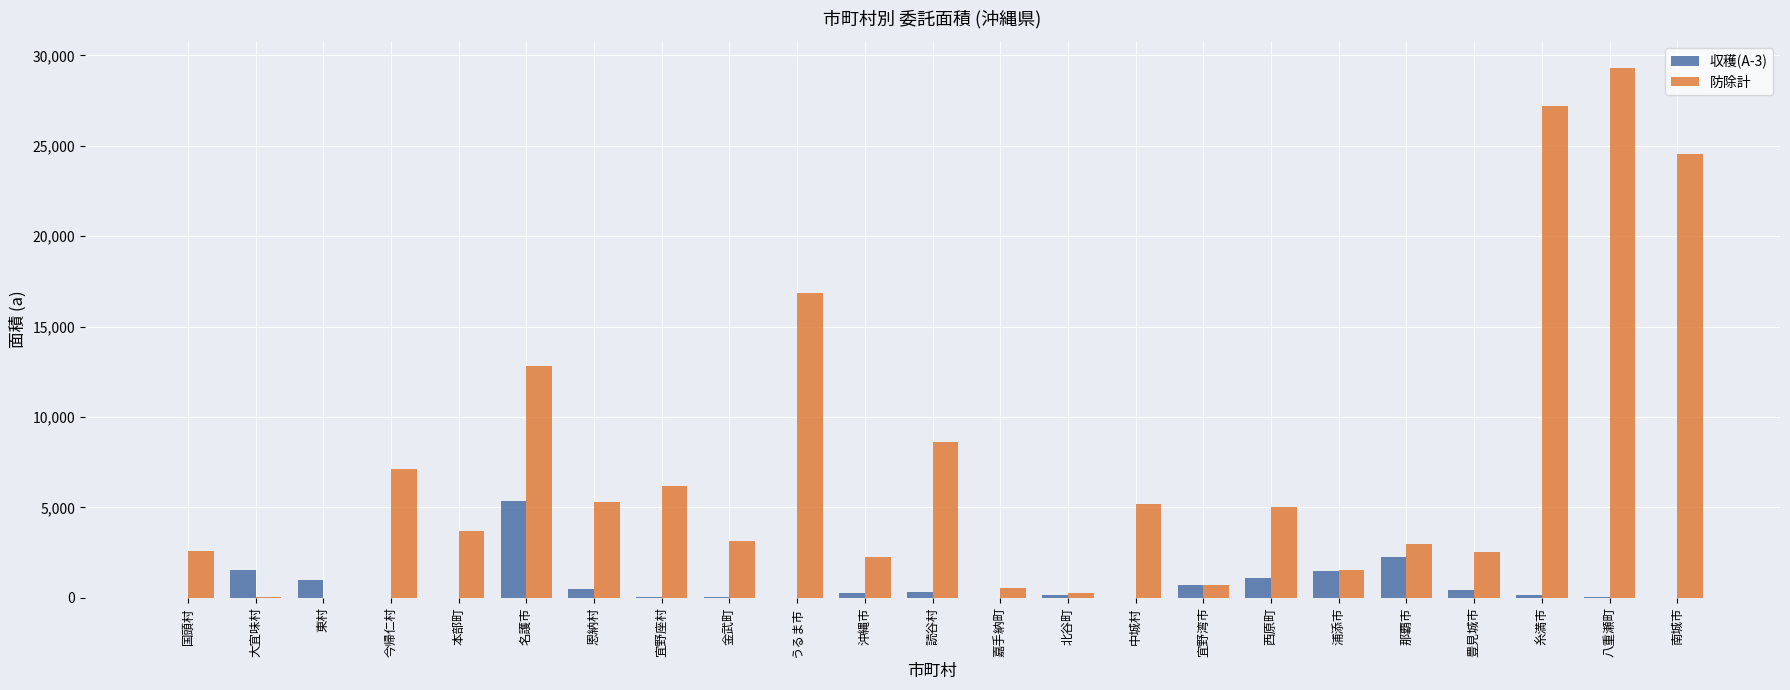

Which series changed the most between 嘉手納町 and 糸満市?

防除計